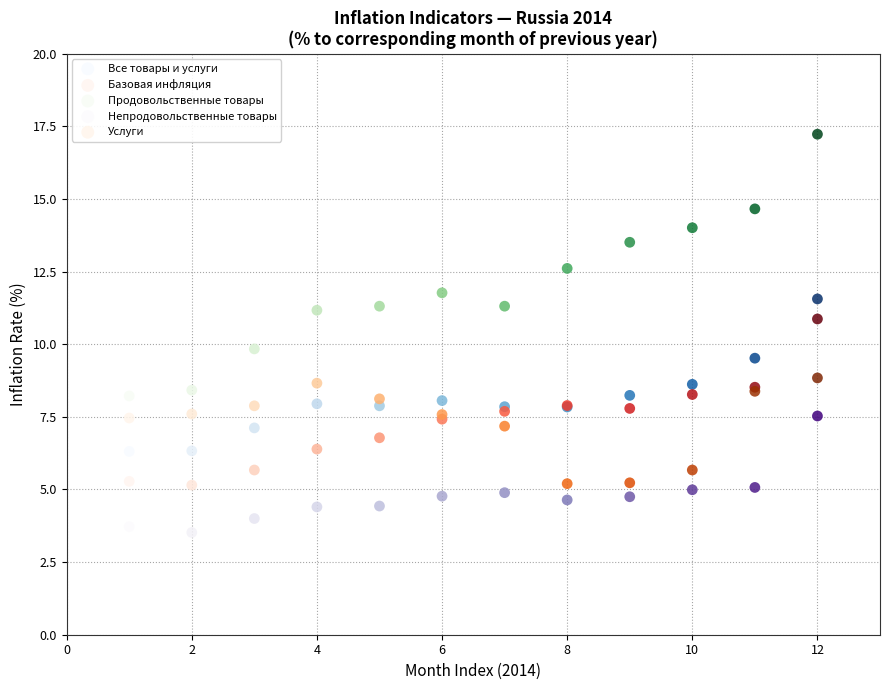

Which series has the widest spread of Y values?

Продовольственные товары